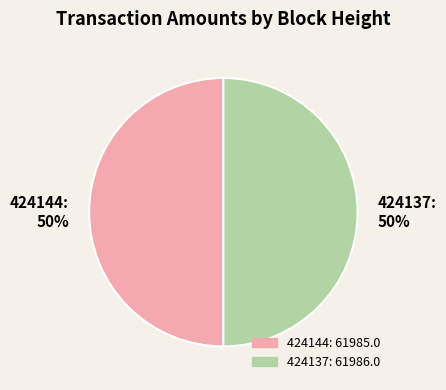

Count the number of slices in the pie.

2